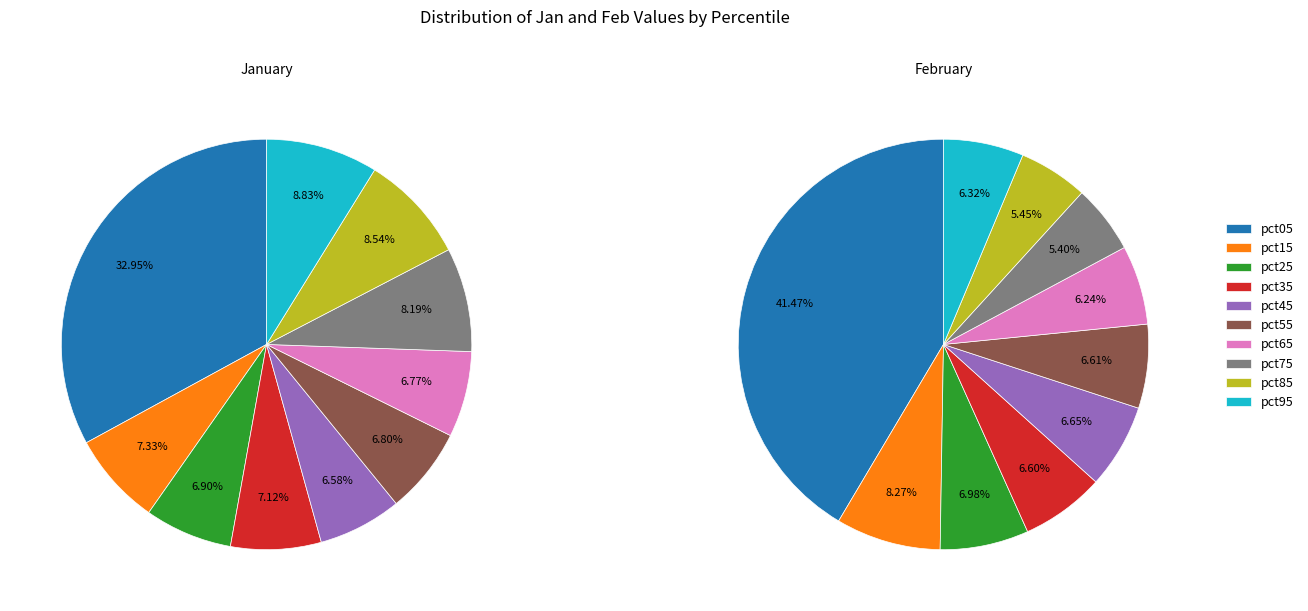

How many segments does this pie chart have?

10